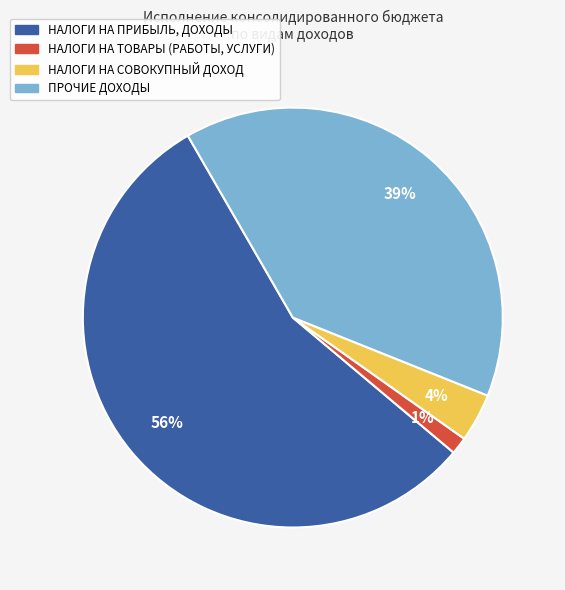

Combined, do ПРОЧИЕ ДОХОДЫ and НАЛОГИ НА СОВОКУПНЫЙ ДОХОД account for over 50%?

No